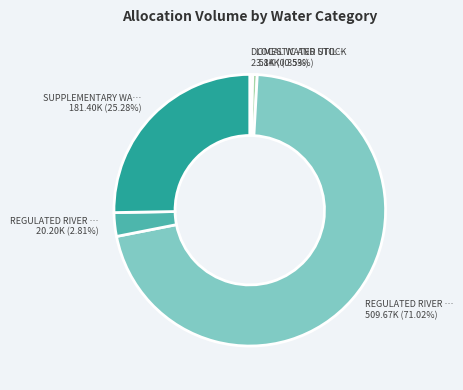

Count the number of slices in the pie.

5